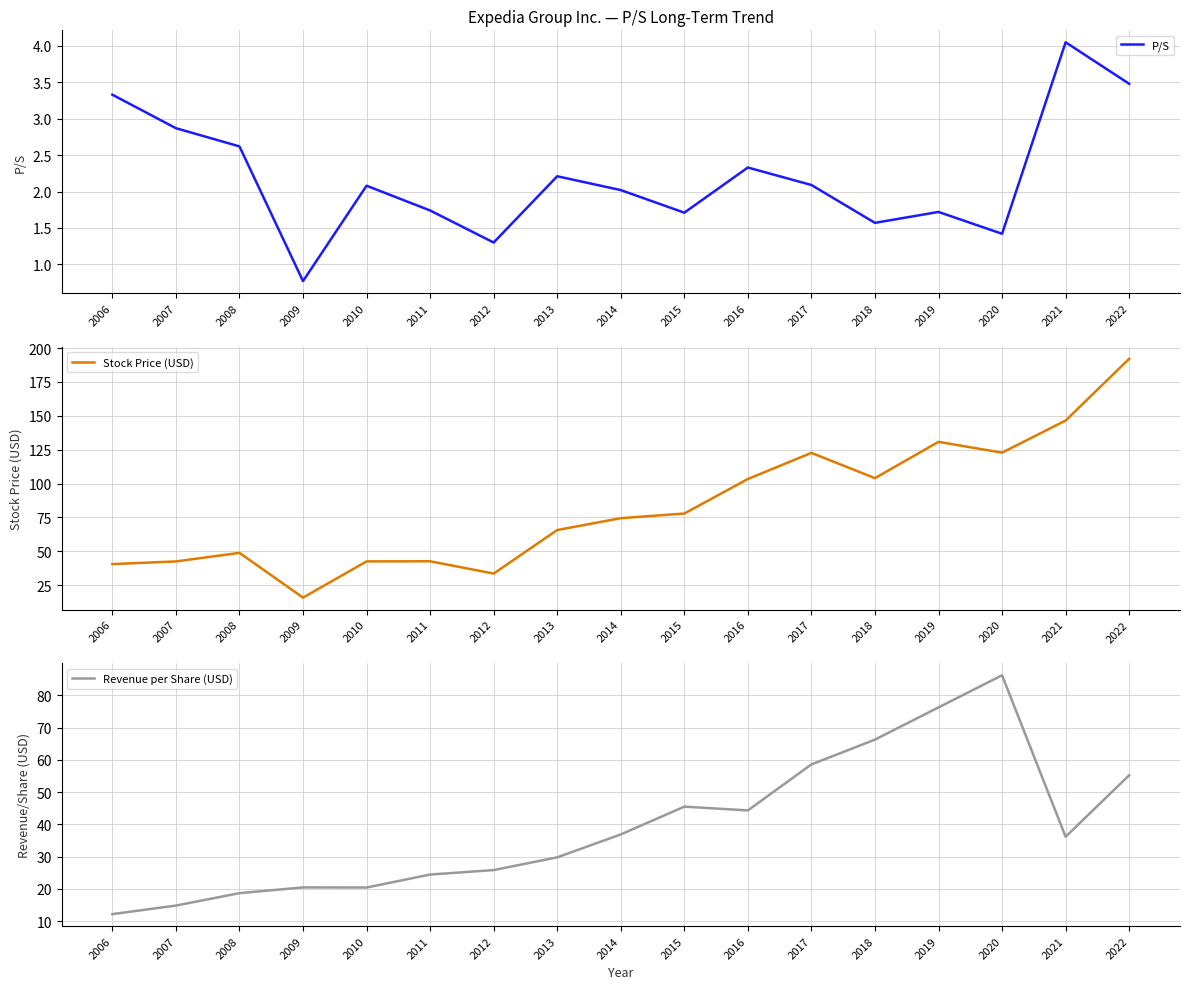

Does the chart display data point markers on the line(s)?

No